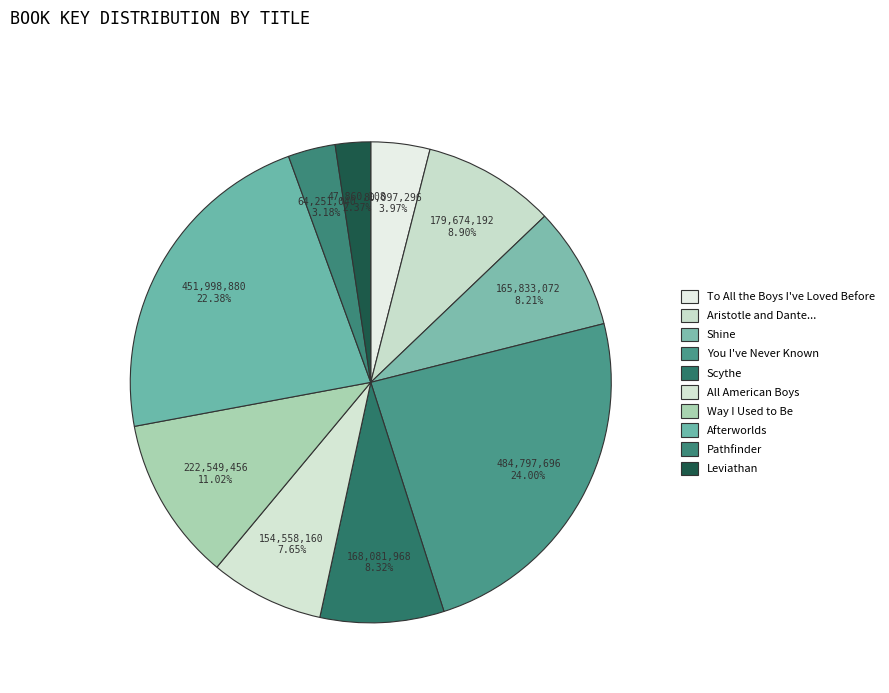

Is it true that Way I Used to Be is 6% of the pie?

False